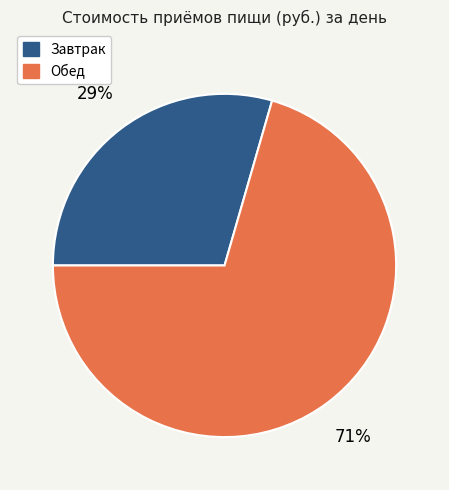

The Завтрак slice represents 29% of the pie. True or false?

True